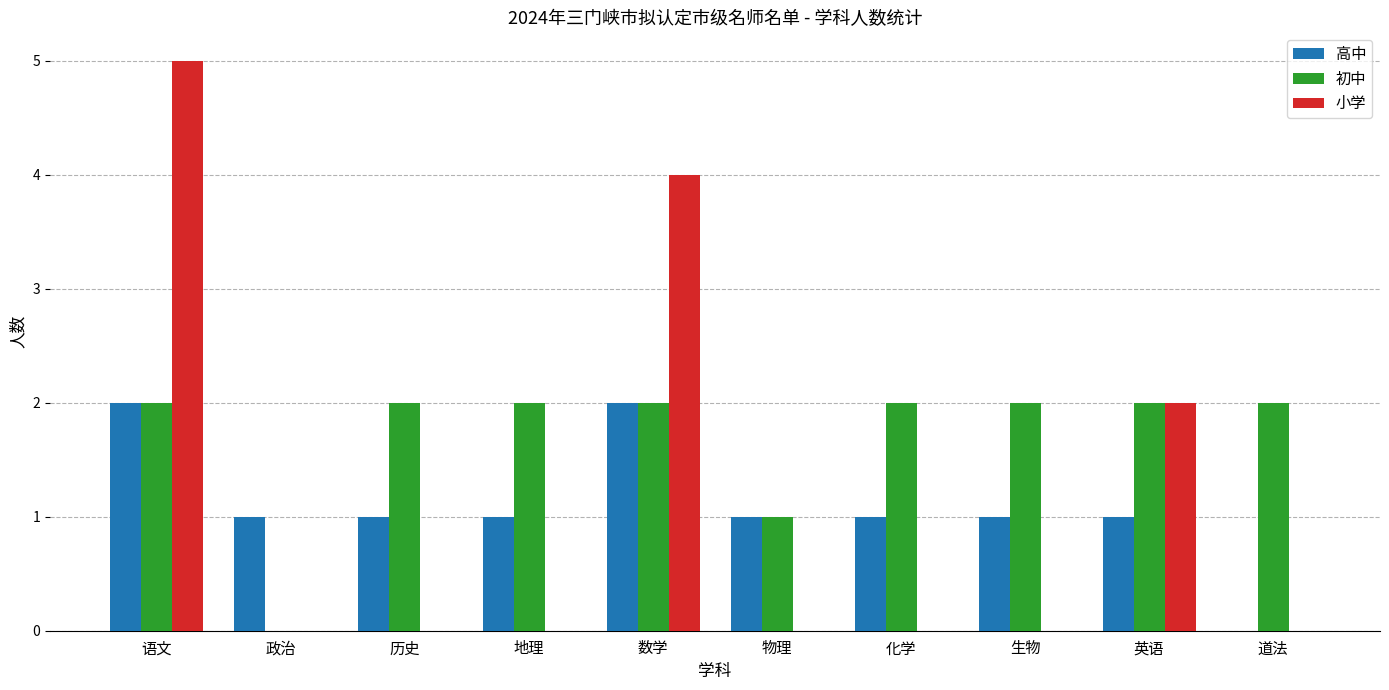

Reading left to right, list all the values displayed in this chart.

高中: 语文=2	政治=1	历史=1	地理=1	数学=2	物理=1	化学=1	生物=1	英语=1	道法=0
初中: 语文=2	政治=0	历史=2	地理=2	数学=2	物理=1	化学=2	生物=2	英语=2	道法=2
小学: 语文=5	政治=0	历史=0	地理=0	数学=4	物理=0	化学=0	生物=0	英语=2	道法=0